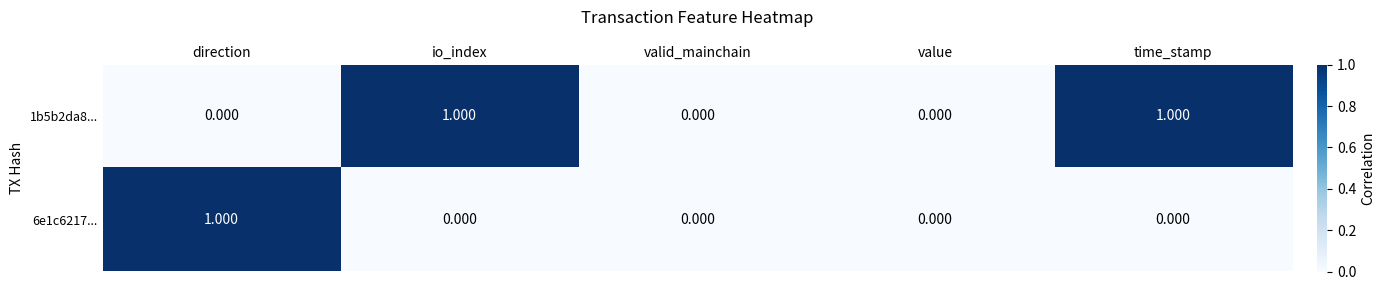

How many positive values does the 1b5b2da8... series have?

2